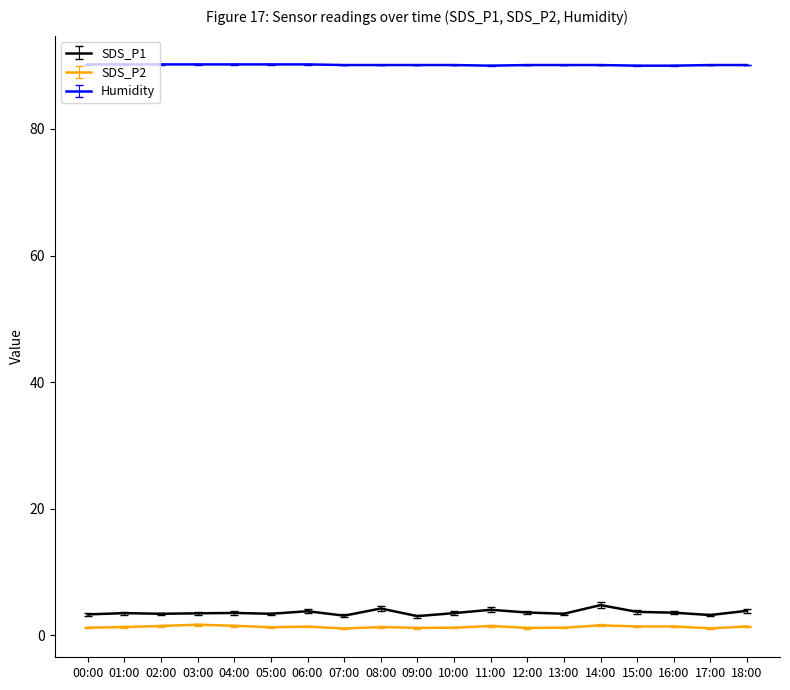

What is the spread (max minus min) of values at 06:00?

88.8